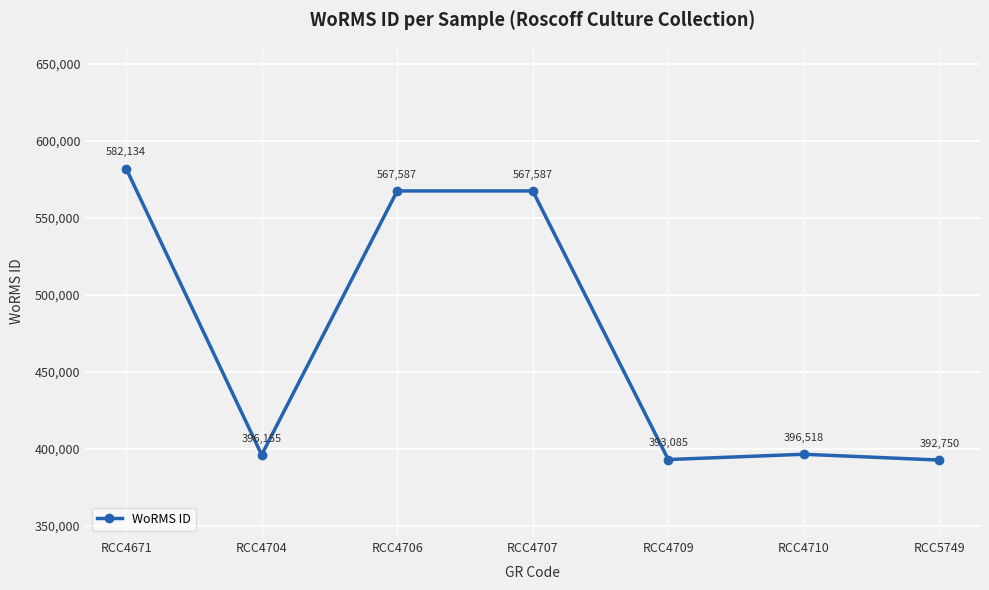

True or false: the data shows 393085 at RCC4709.

True